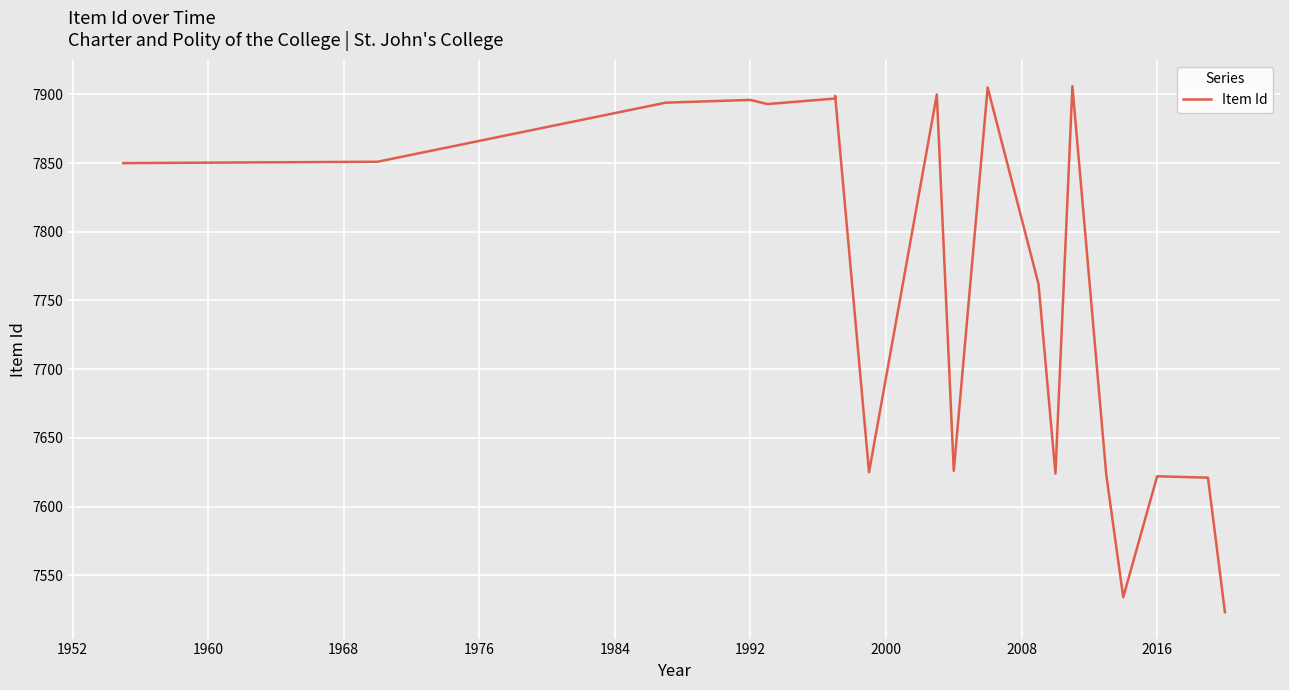

Reading right to left, transcribe all the data shown in this chart.

7523	7621	7622	7534	7623	7906	7624	7762	7905	7626	7900	7625	7899	7897	7893	7896	7894	7851	7850